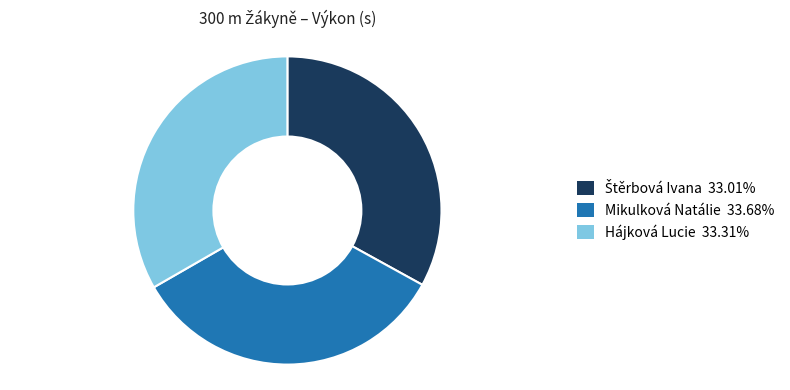

Count the number of slices in the pie.

3